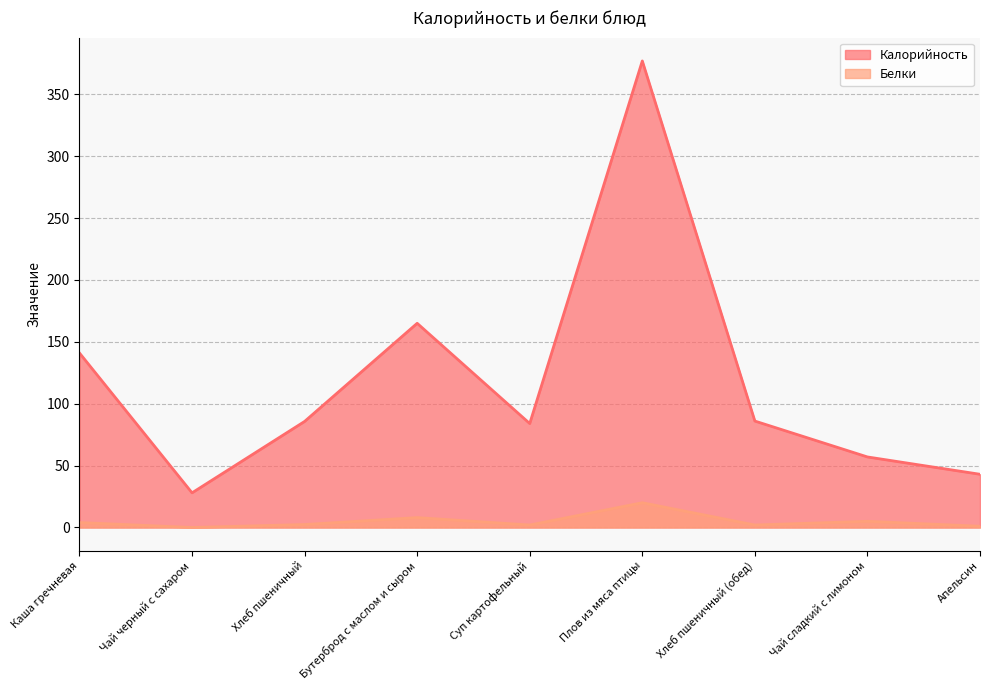

How many lines are shown in the chart?

2